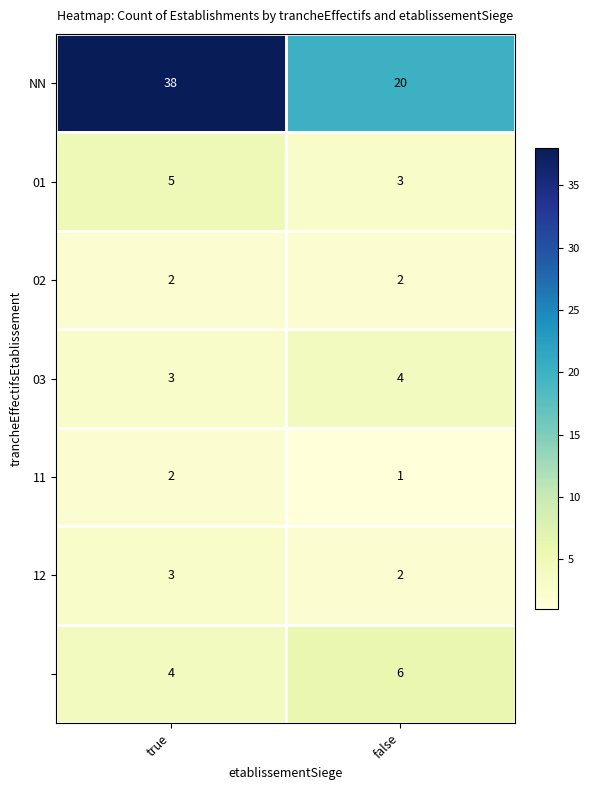

At which category is the sum across all series the highest?

true